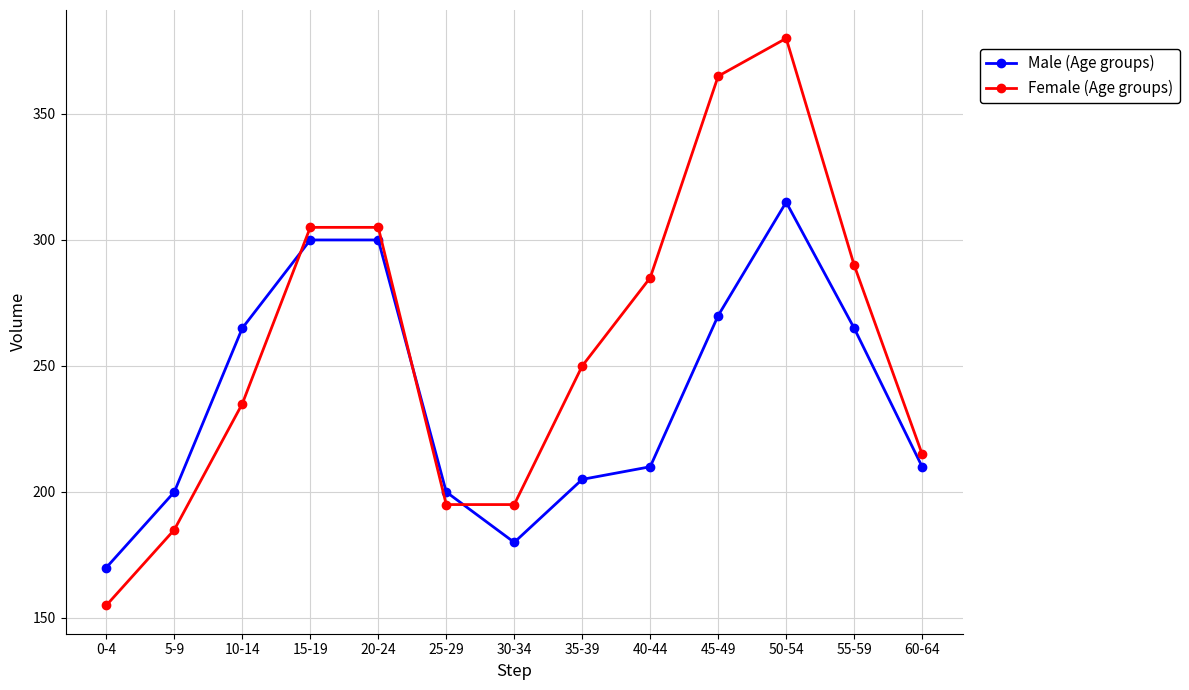

At 25-29, list the series in order from smallest to largest.

Female (Age groups), Male (Age groups)